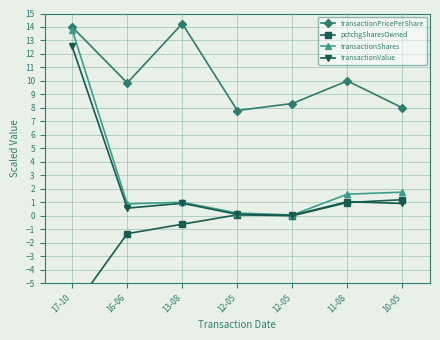

Is this an area chart (filled region under the line)?

No